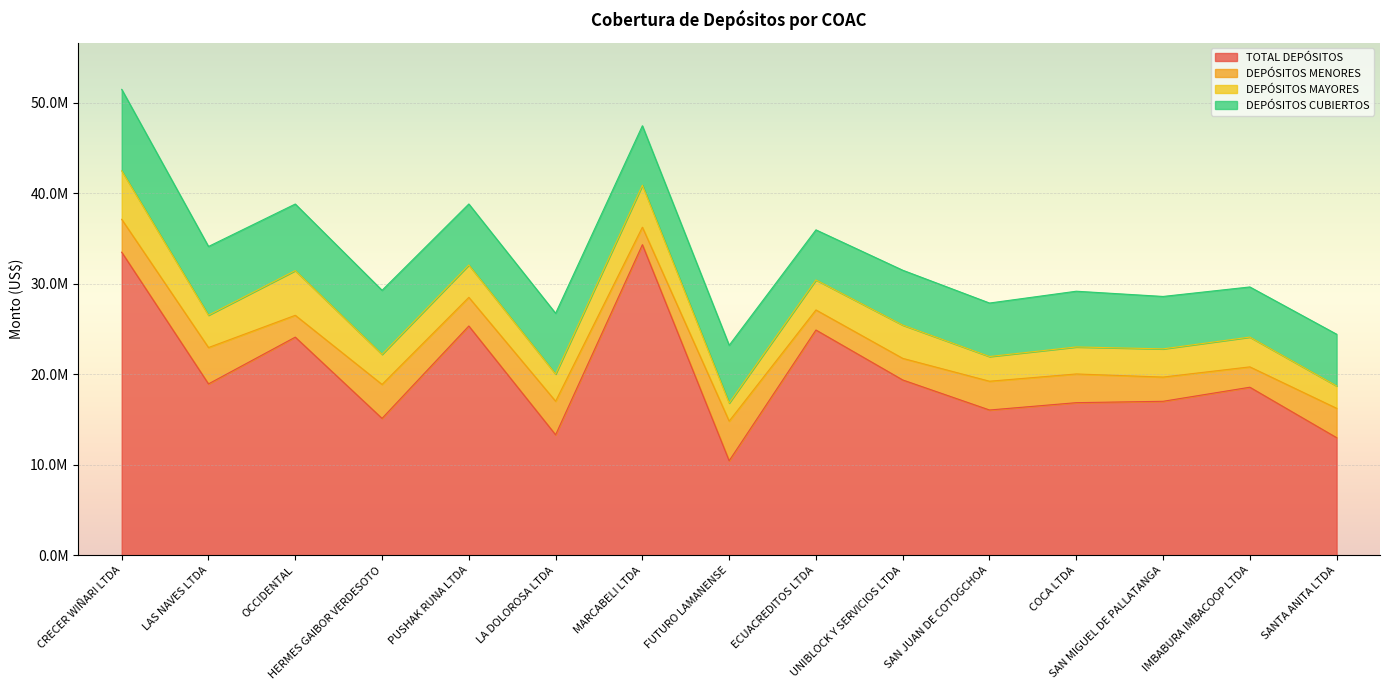

Rank the series by their maximum value, from lowest to highest.

DEPÓSITOS MENORES, DEPÓSITOS MAYORES, DEPÓSITOS CUBIERTOS, TOTAL DEPÓSITOS